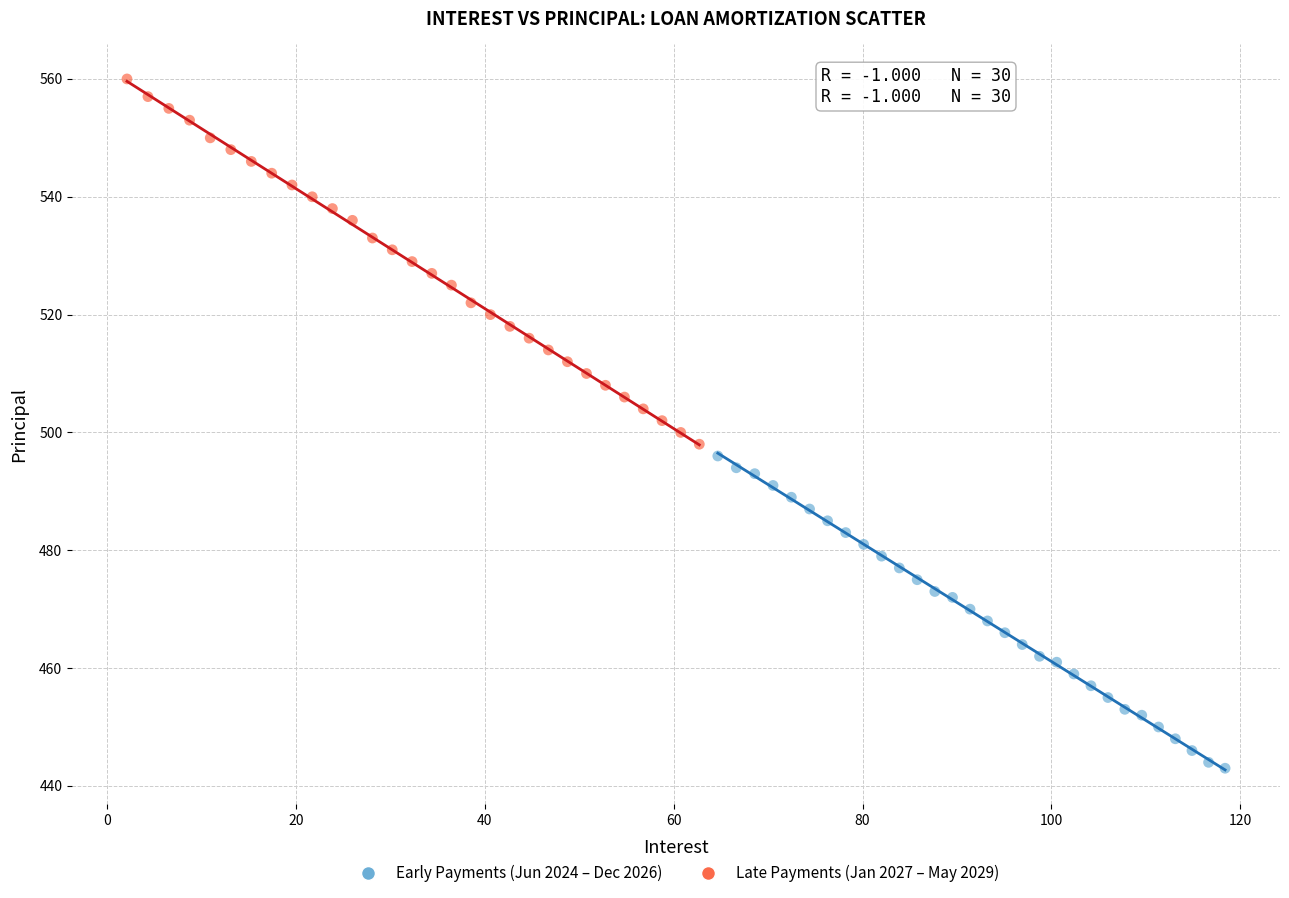

Which series contains the lowest Y value?

Early Payments (Jun 2024 – Dec 2026)